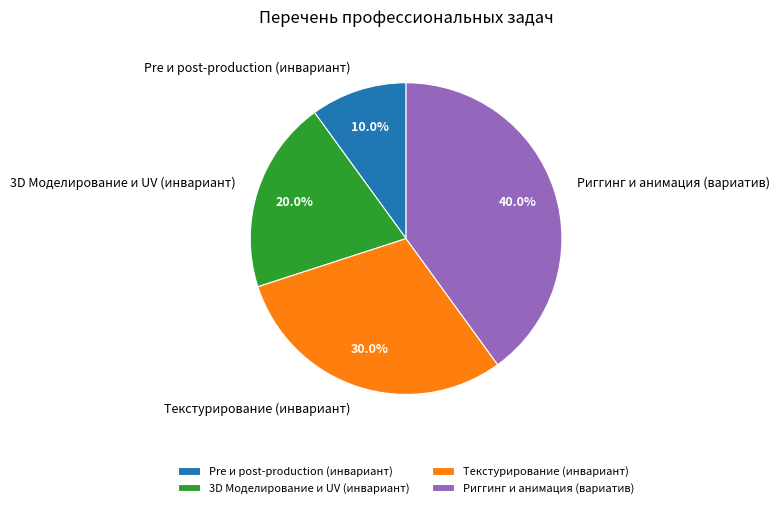

Which has a higher value, 3D Моделирование и UV (инвариант) or Риггинг и анимация (вариатив)?

Риггинг и анимация (вариатив)